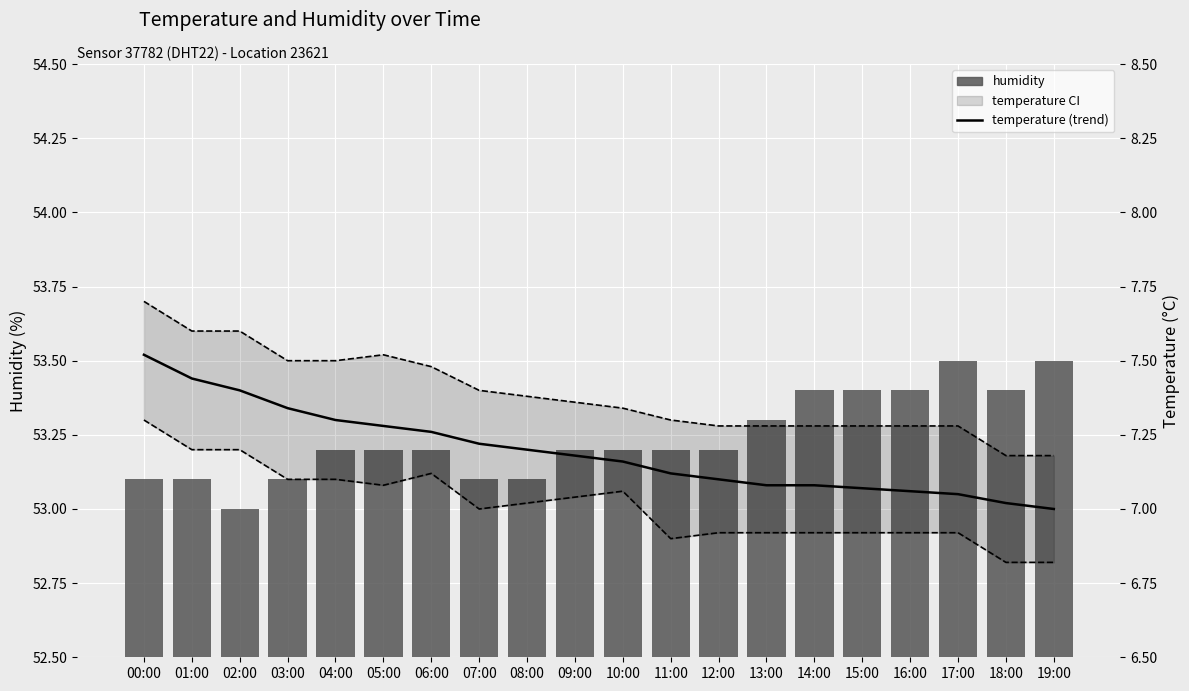

Which label corresponds to the smallest value in the chart?

19:00